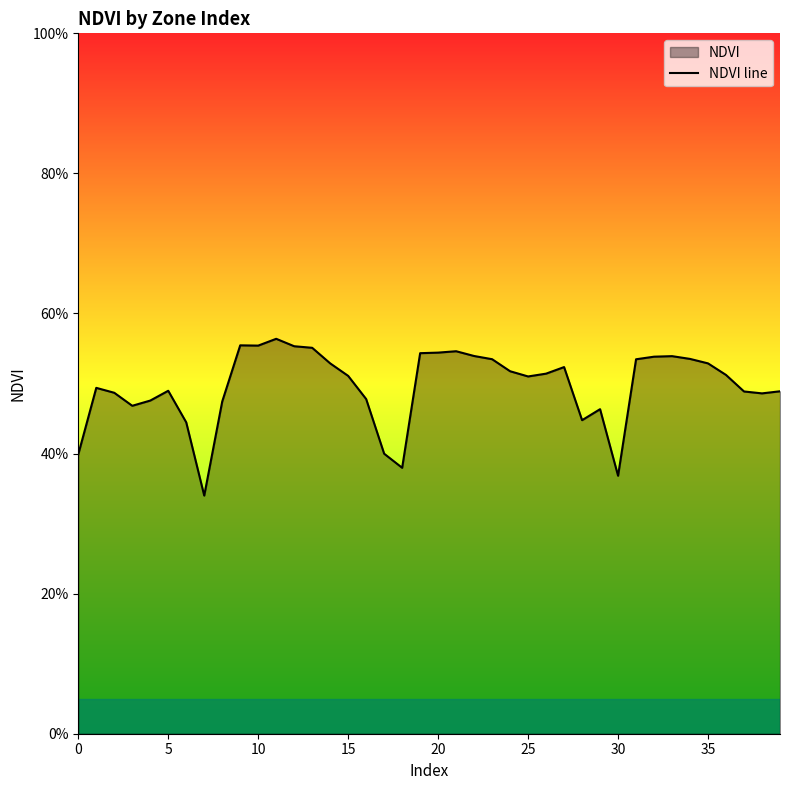

What is the label of the 10th point from the right?

30